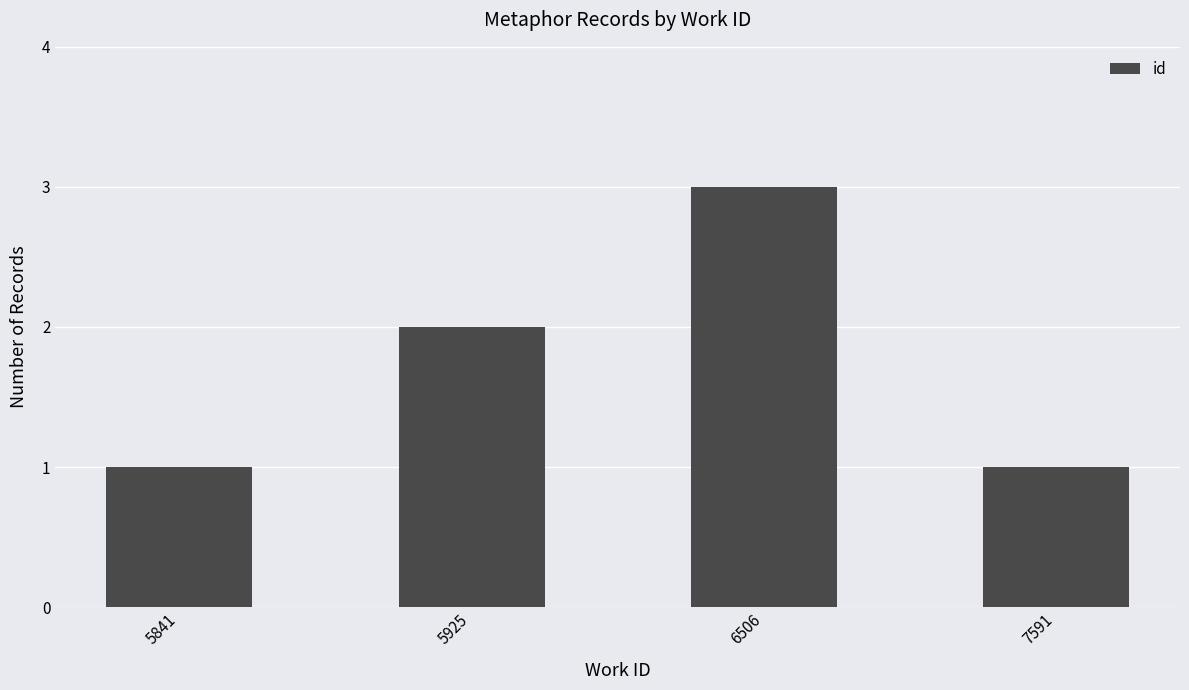

True or false: the data shows 2 at 6506.

False